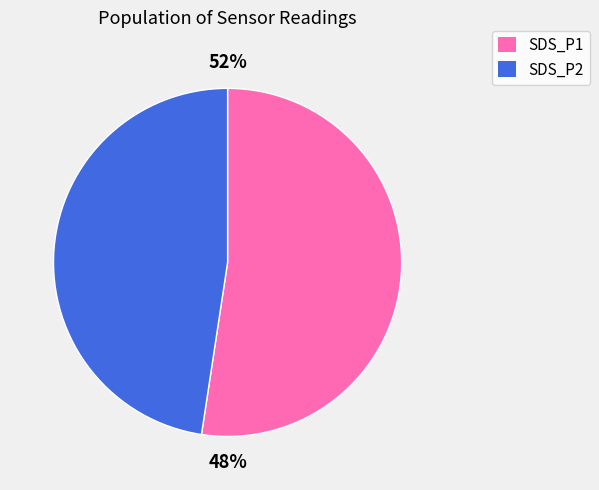

Which series has the widest spread of values?

SDS_P1